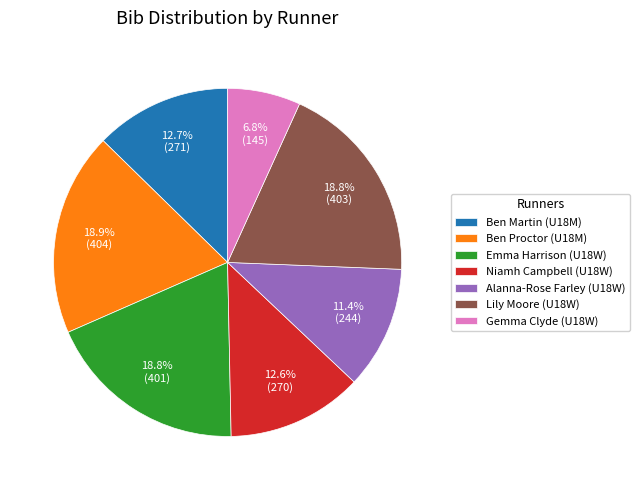

What portion of the pie excludes Lily Moore (U18W)?

81.2%